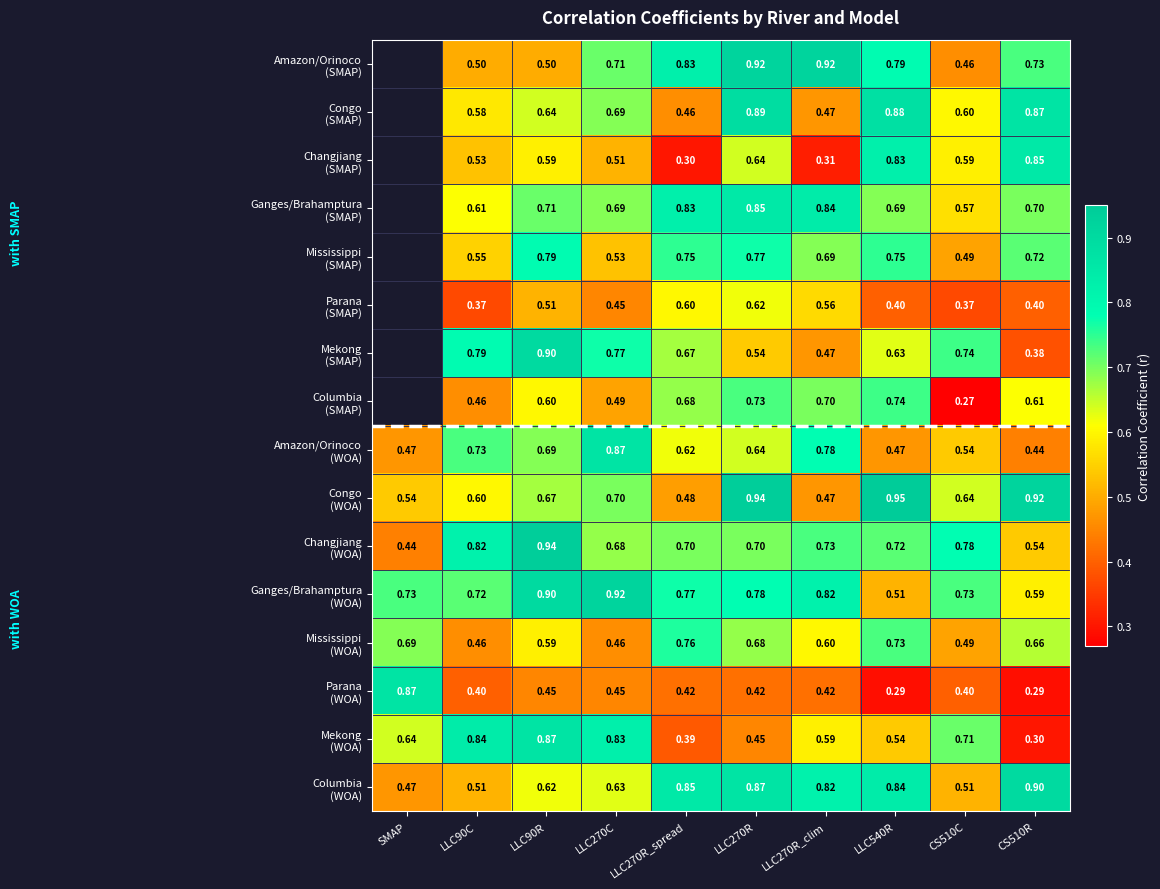

Is the value of Parana (WOA) at LLC540R greater than the value of Congo (SMAP) at LLC270R_spread?

No